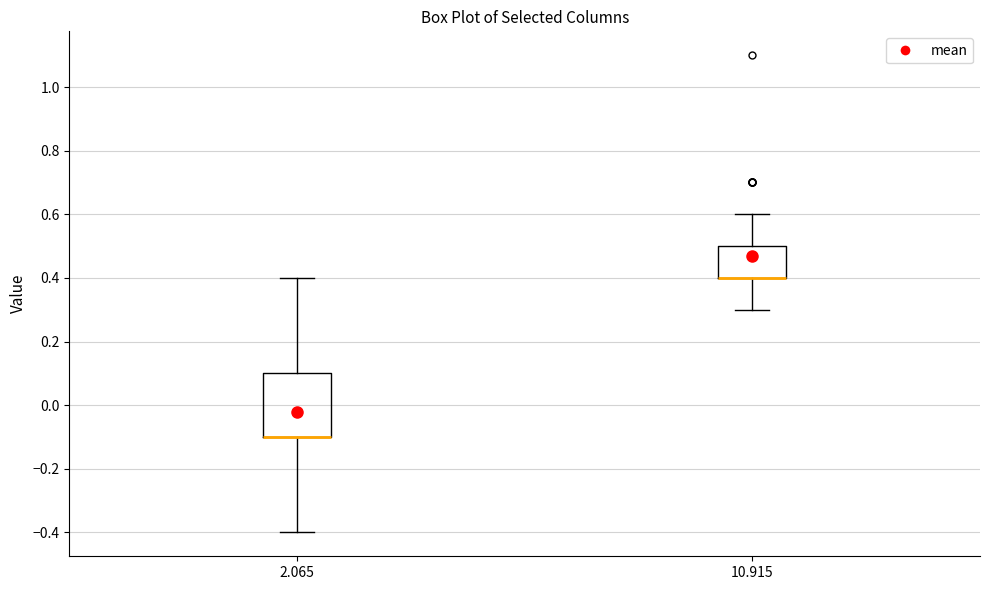

Comparing the boxes themselves (not the whiskers), which one is the tallest?

2.065